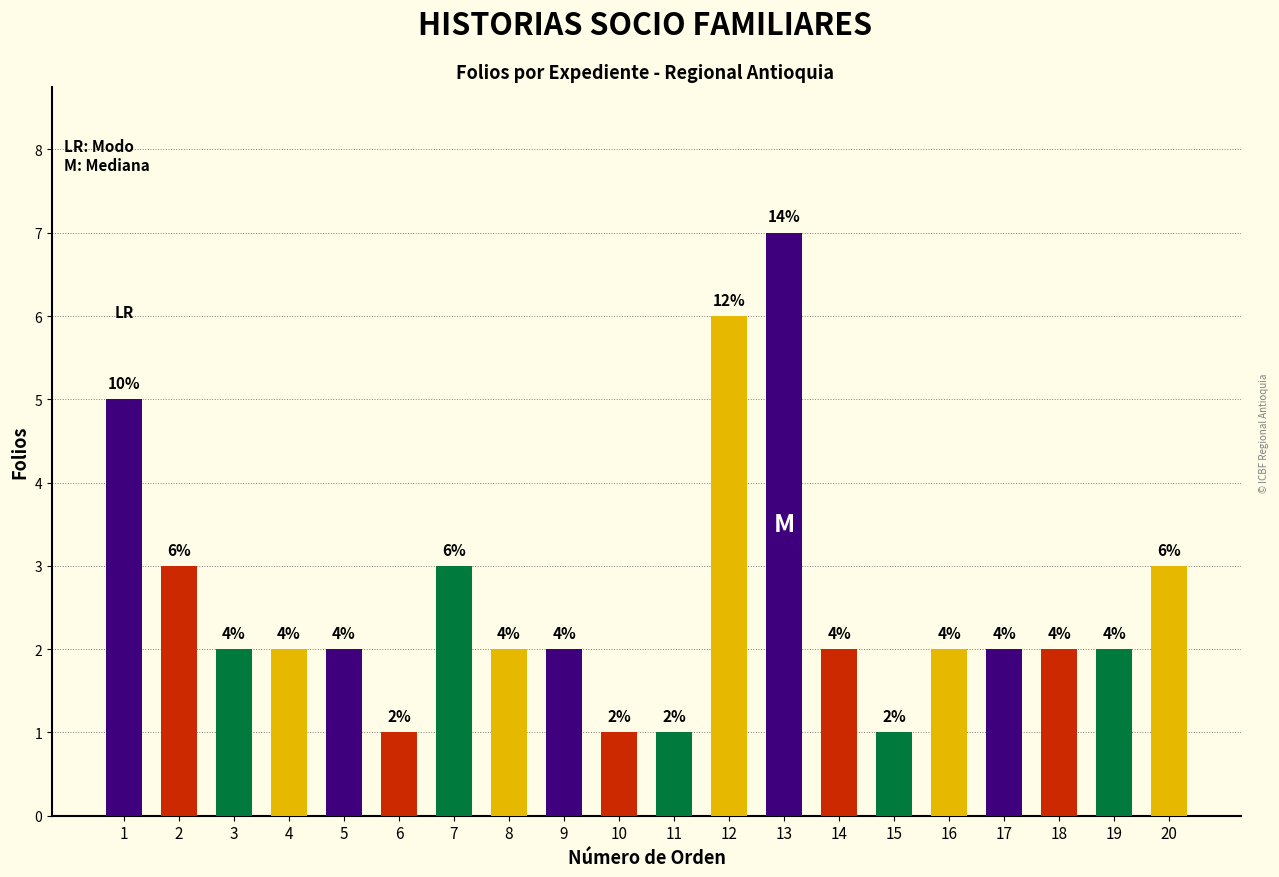

How many bars are there in total?

20